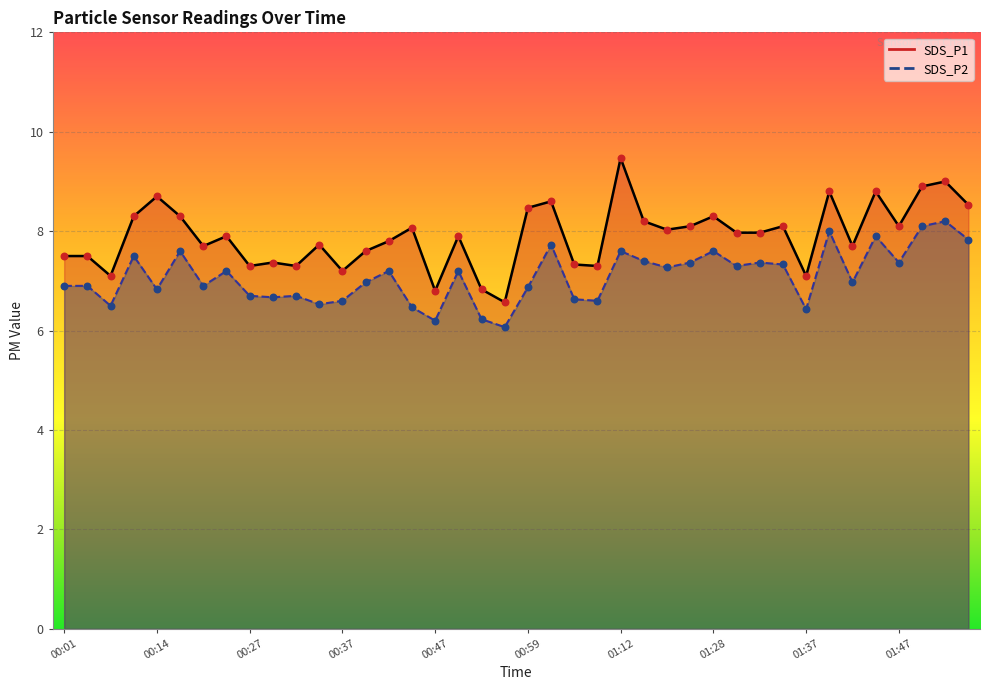

Which series contains the lowest Y value?

SDS_P2